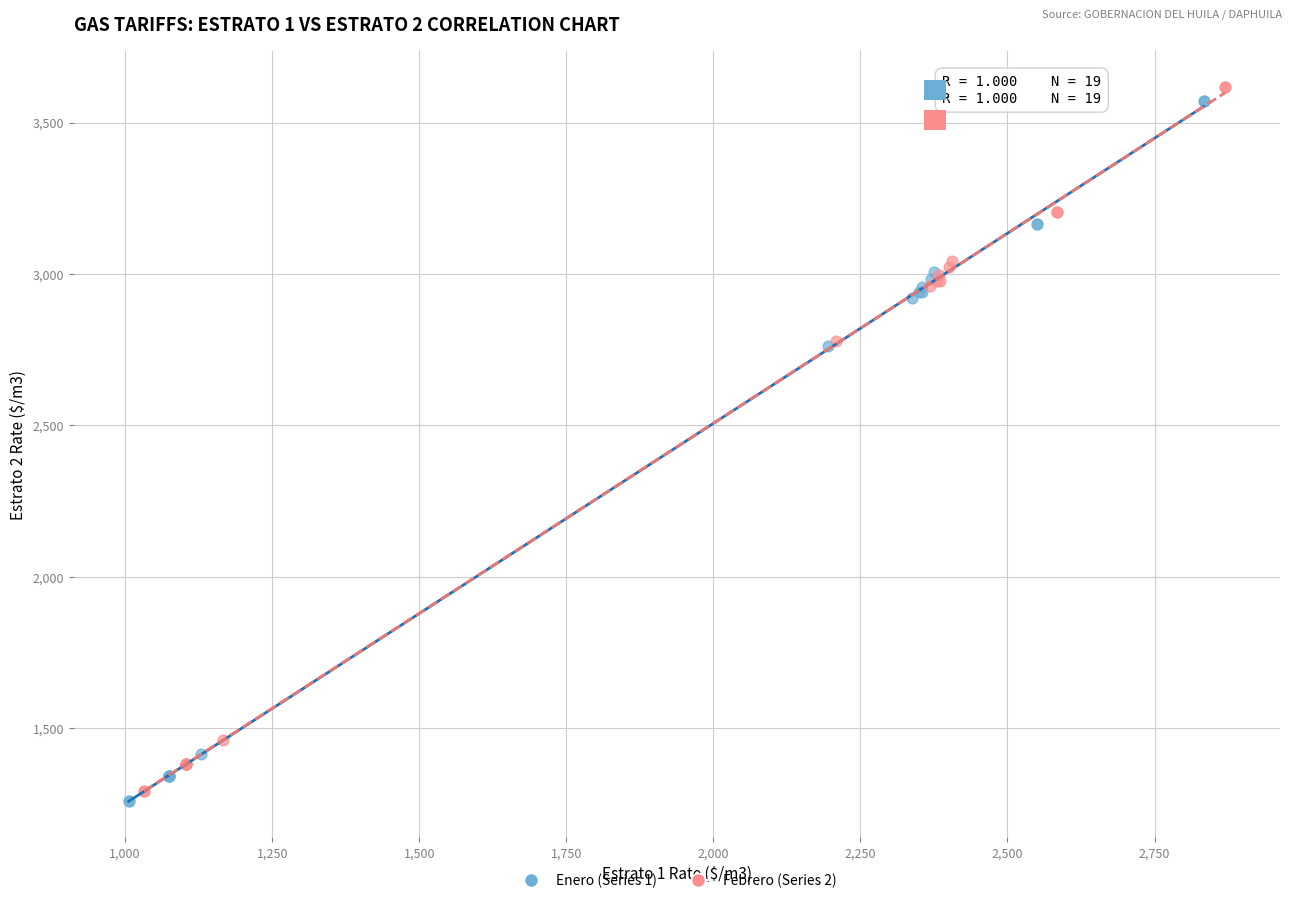

Which series has the largest Y range (max minus min)?

Febrero (Series 2)